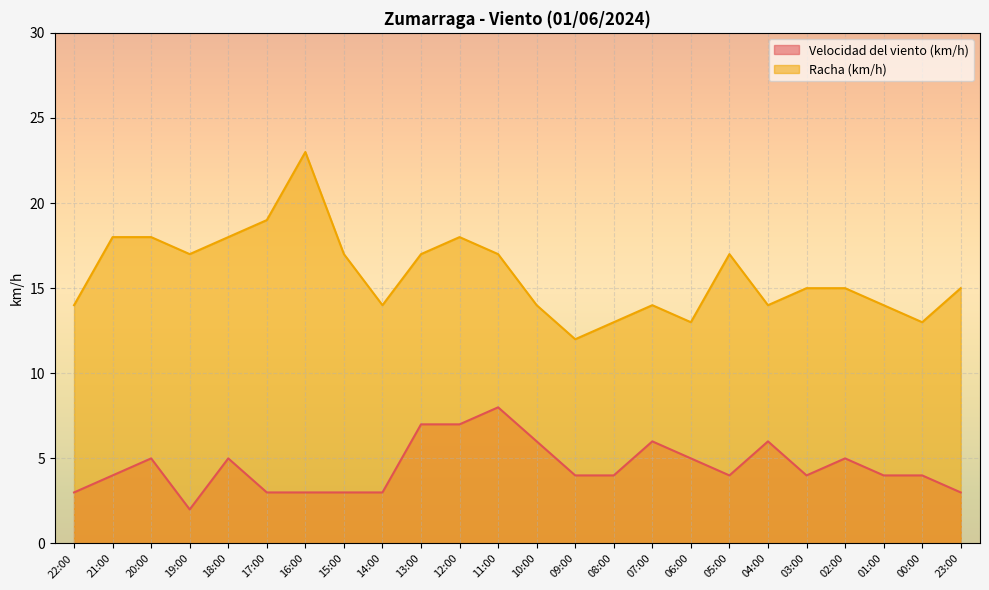

At which category does Racha (km/h) reach its first local valley?

19:00